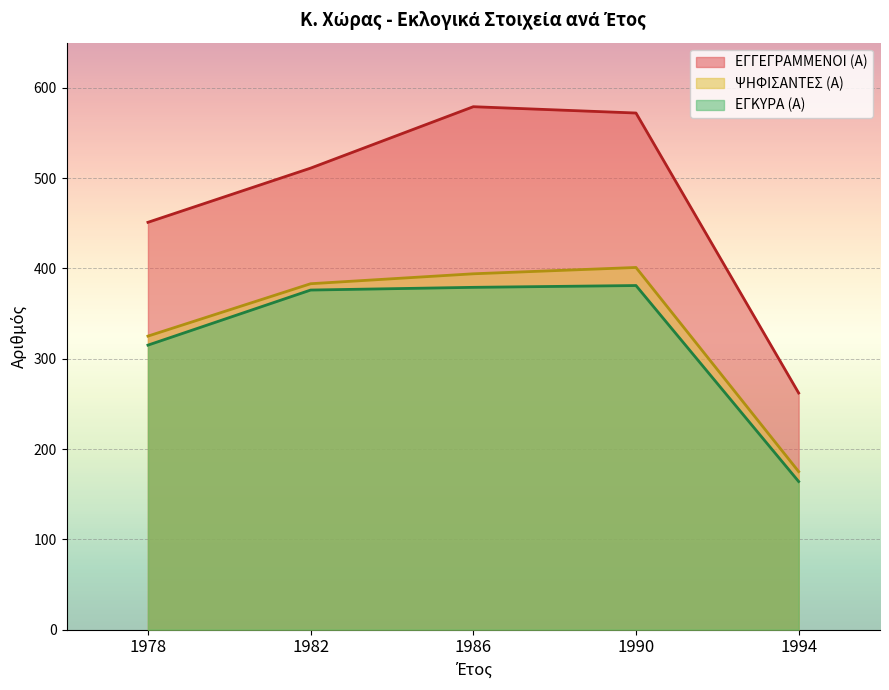

What is the sum of the ΨΗΦΙΣΑΝΤΕΣ (Α) values at 1982 and 1994?

558